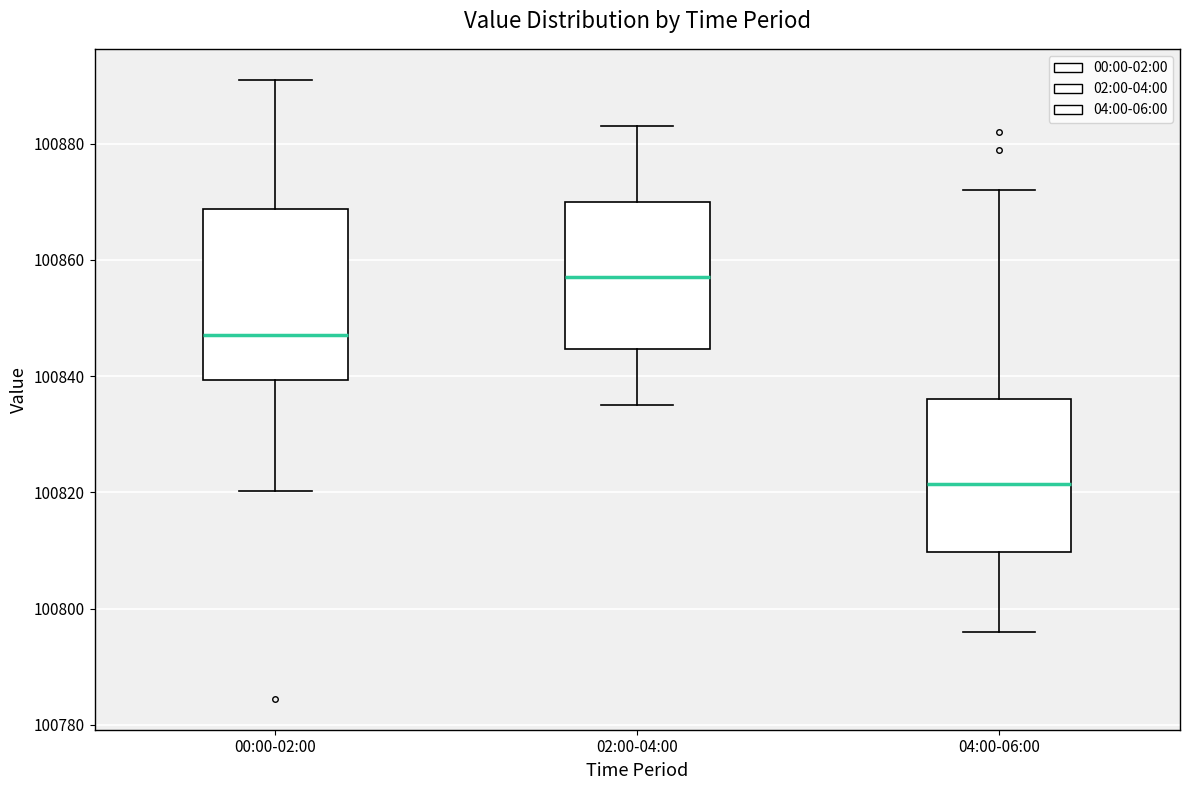

Where is the upper edge of the box for 00:00-02:00 on the y-axis? The values are not printed on the chart, so give them approximately, as read against the axis.

100868